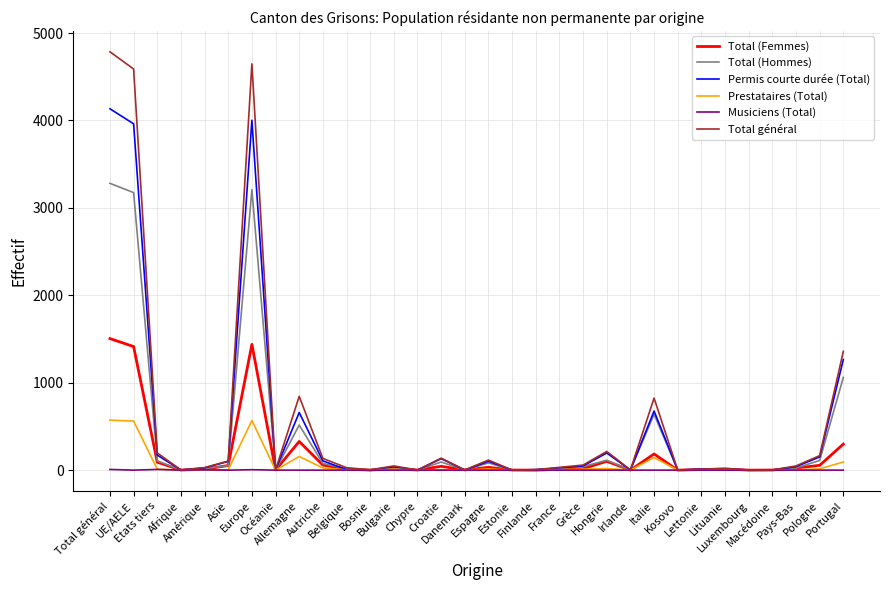

What is the maximum value shown in the chart?

4786